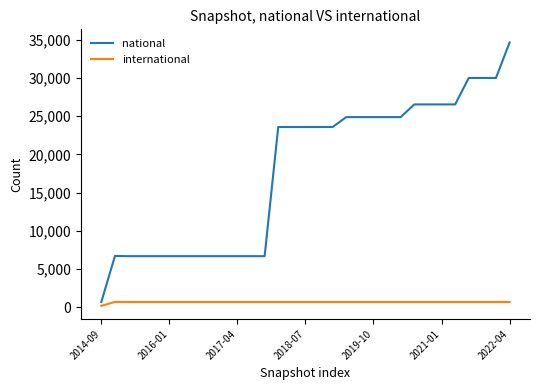

List the series in order of their peak value, lowest first.

international, national